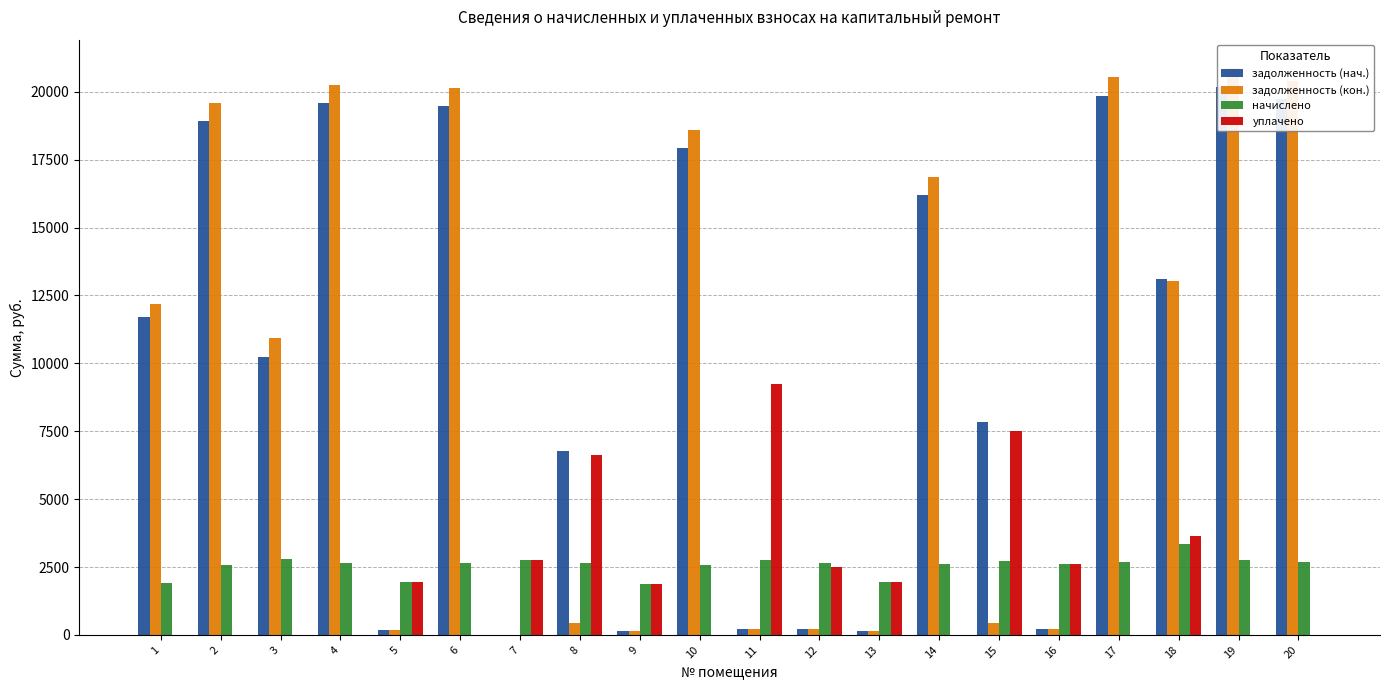

What is the difference between the maximum and minimum values in the уплачено series?

9227.2